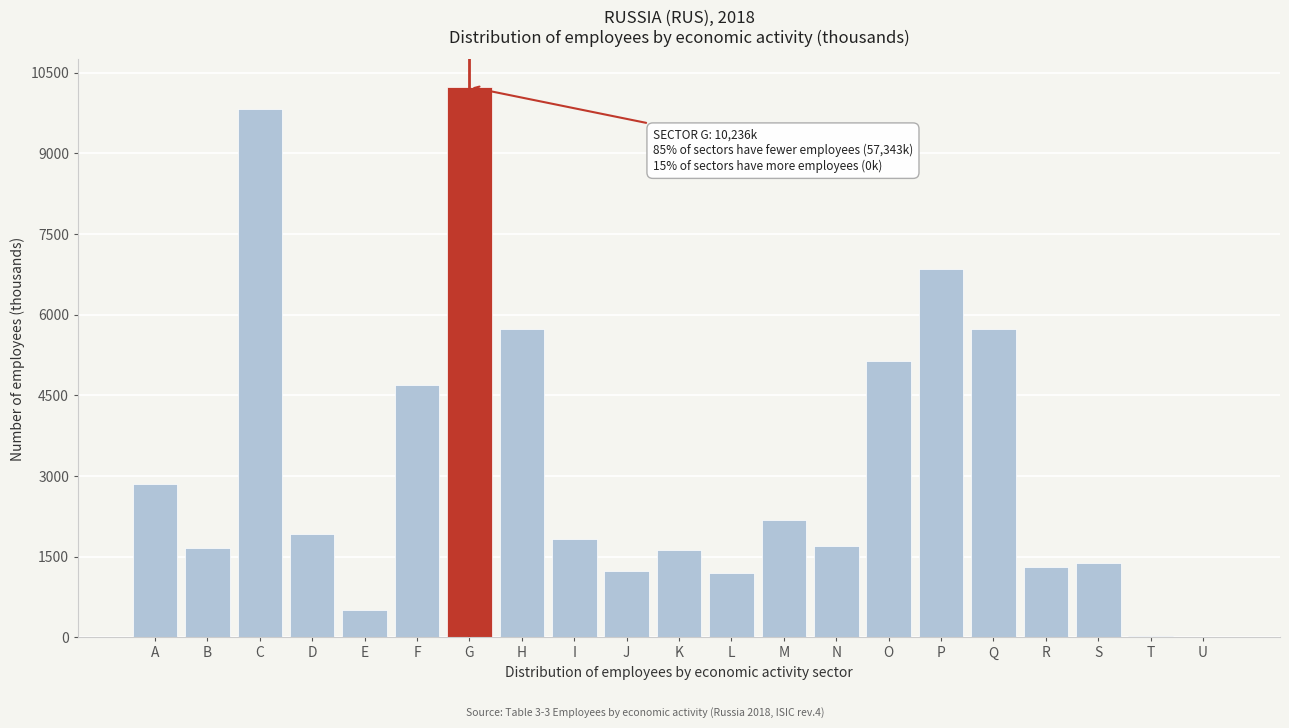

The chart shows a value of 9218 at Q. True or false?

False